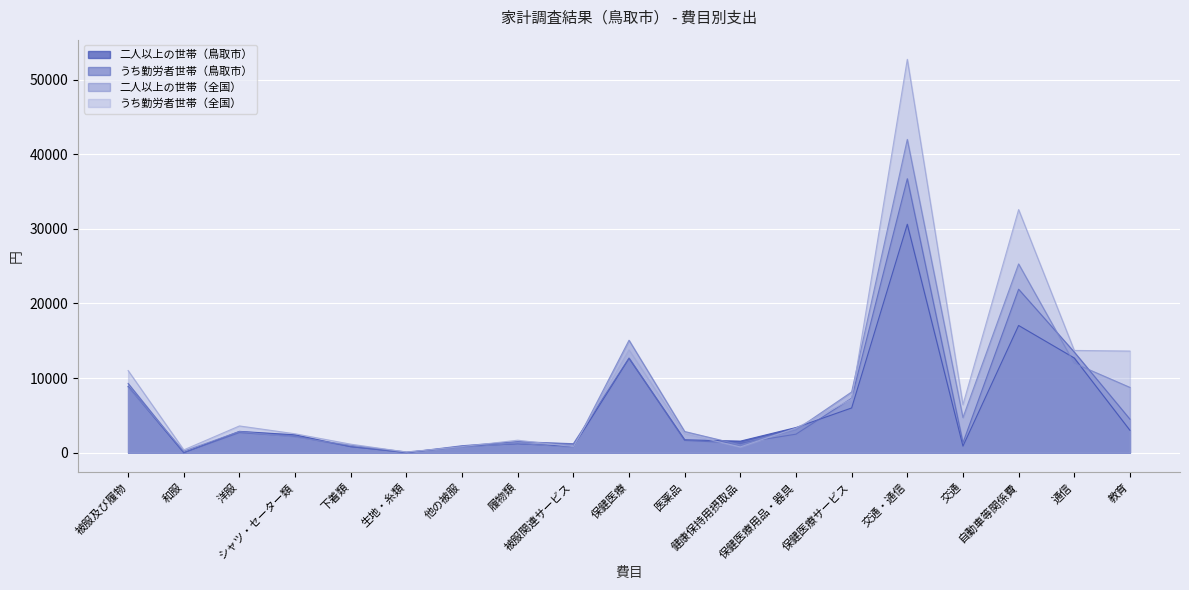

The value of 二人以上の世帯（鳥取市） at 生地・糸類 is 19. True or false?

True